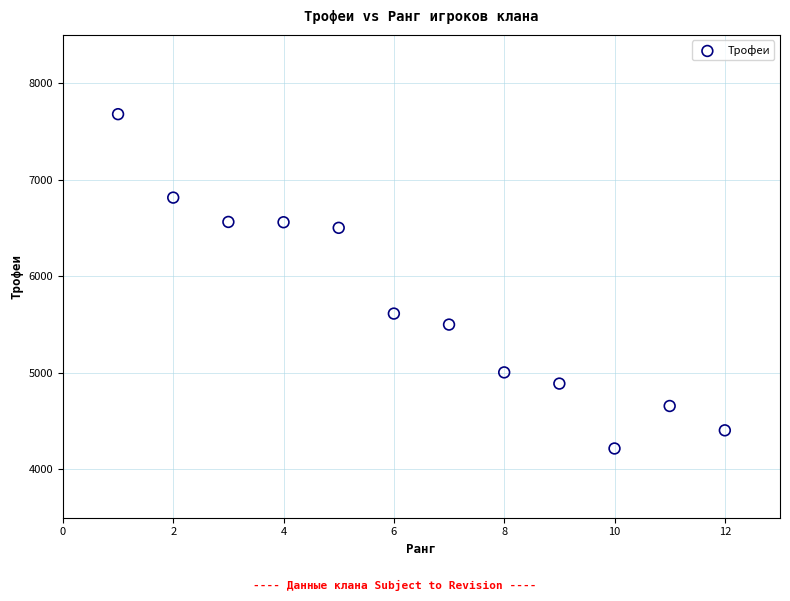

What Y value in the scatter plot is closest to 5948?

5614